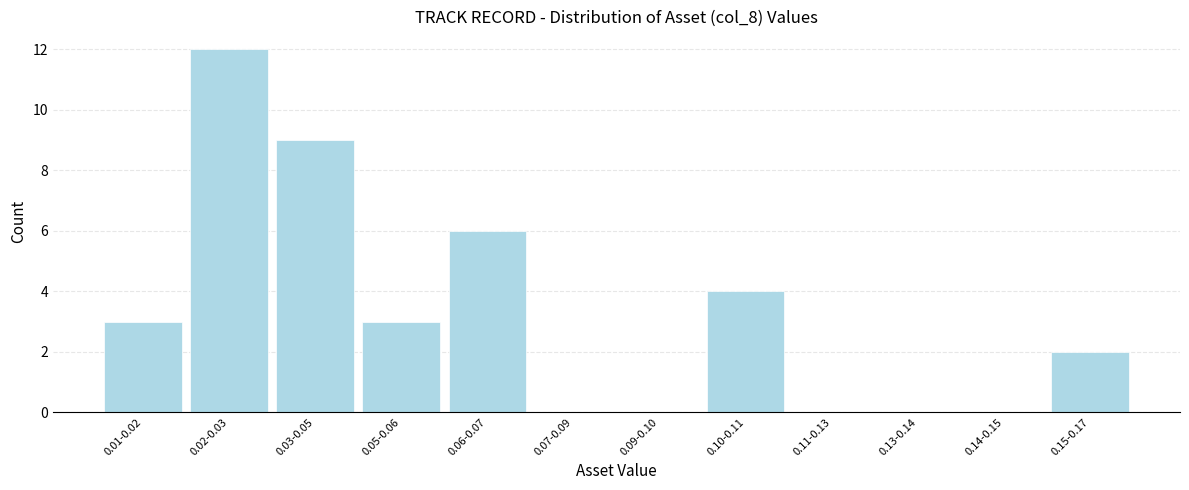

Reading left to right, extract all data points from this chart.

0.01-0.02=3	0.02-0.03=12	0.03-0.05=9	0.05-0.06=3	0.06-0.07=6	0.07-0.09=0	0.09-0.10=0	0.10-0.11=4	0.11-0.13=0	0.13-0.14=0	0.14-0.15=0	0.15-0.17=2